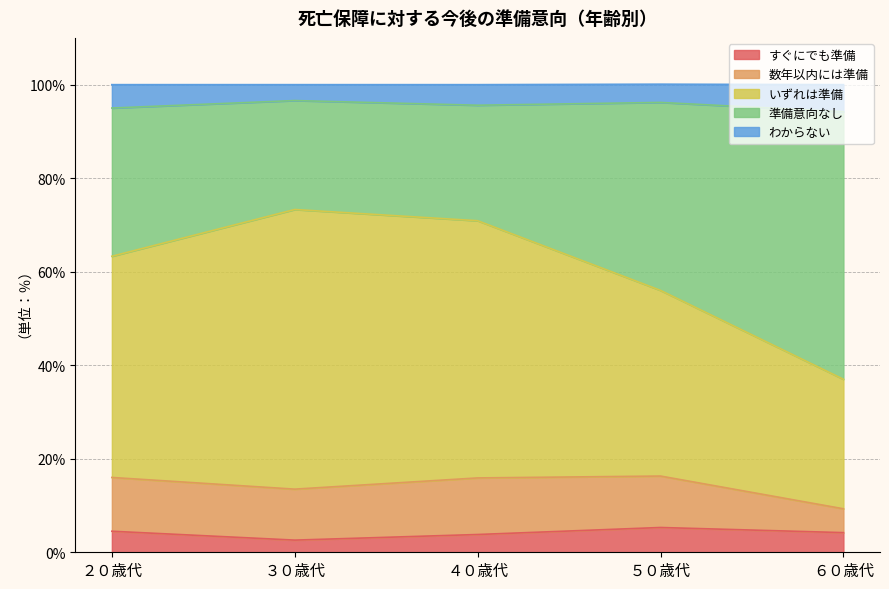

Which category has the lowest value across all series?

３０歳代